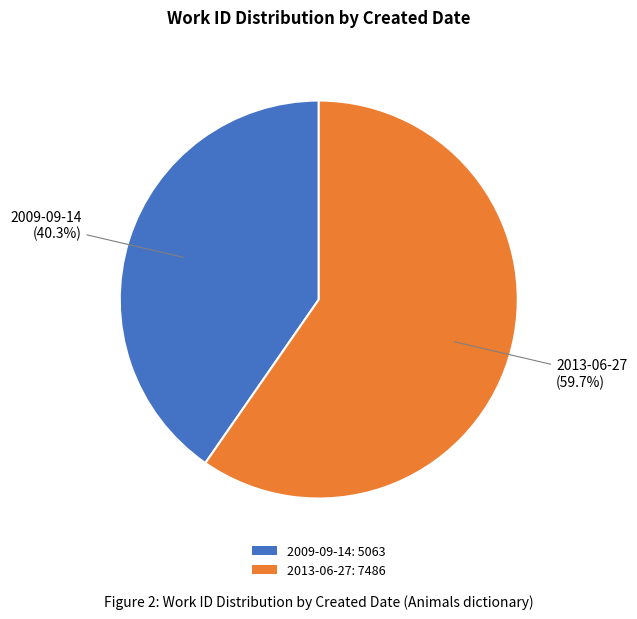

Combined, what portion of the pie is 2013-06-27 and 2009-09-14?

100.0%